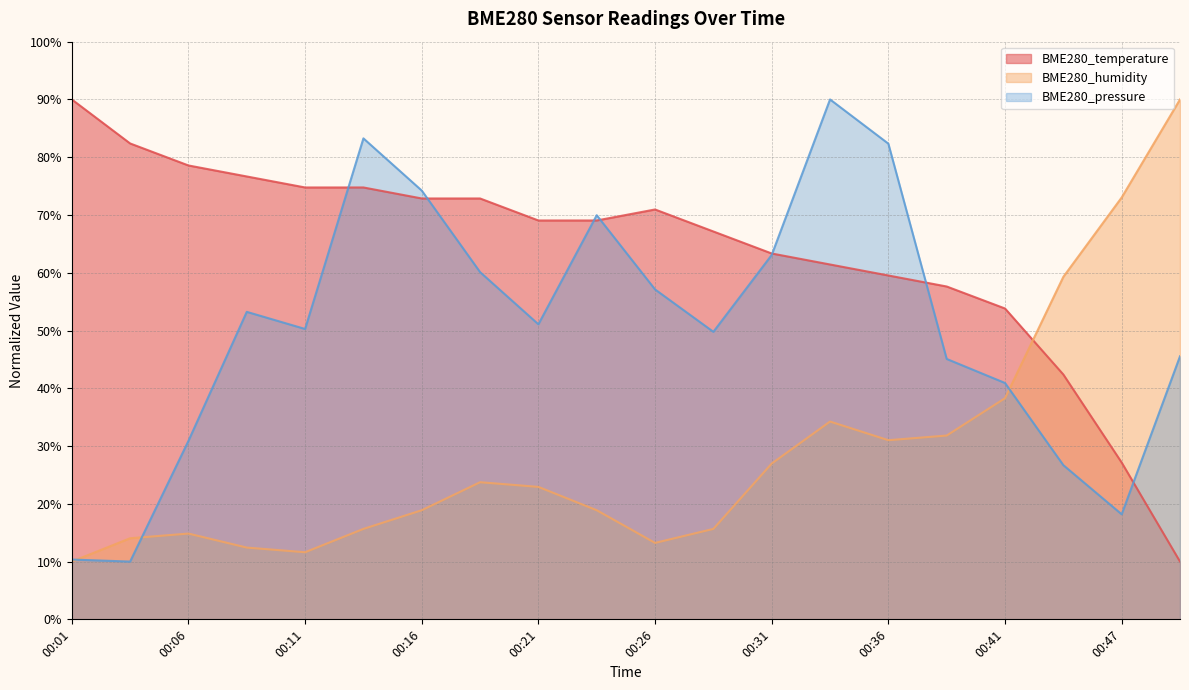

Which category has the lowest value in the BME280_pressure series?

00:04